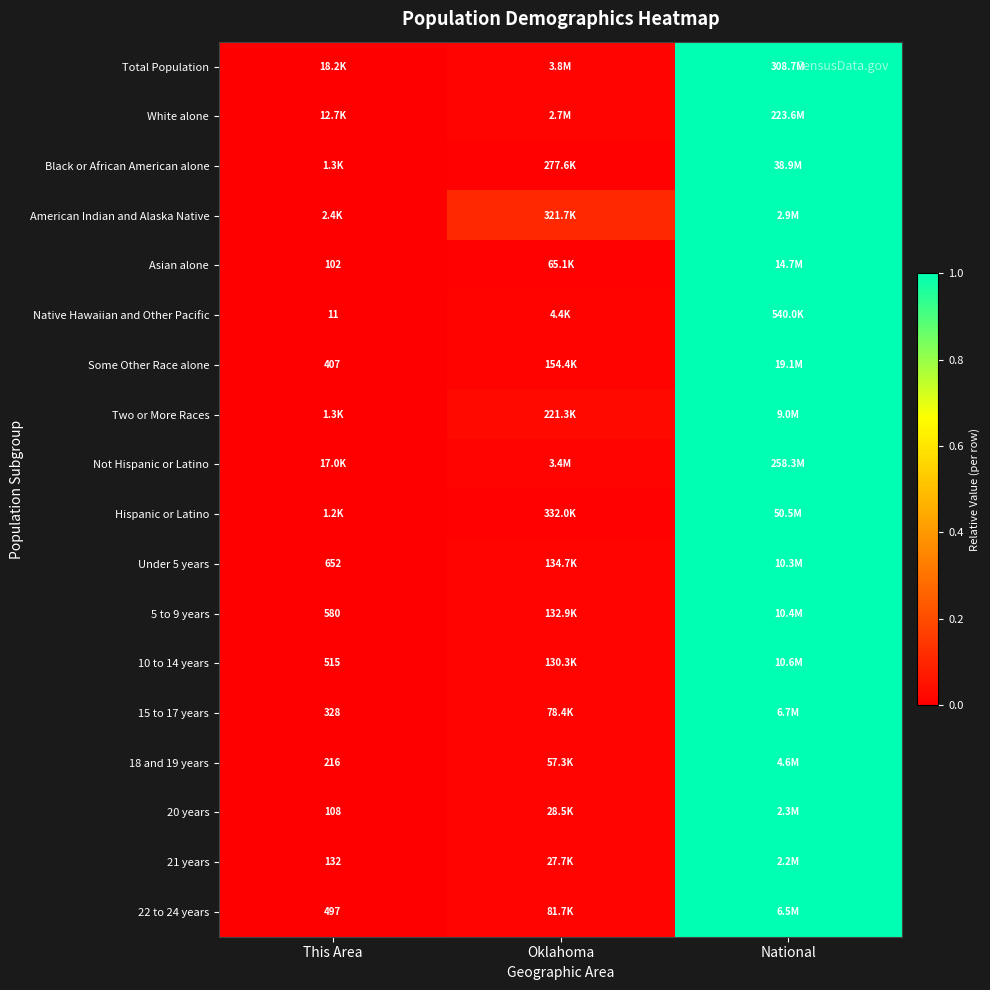

Is it true that Total Population equals 0.0 at This Area?

True